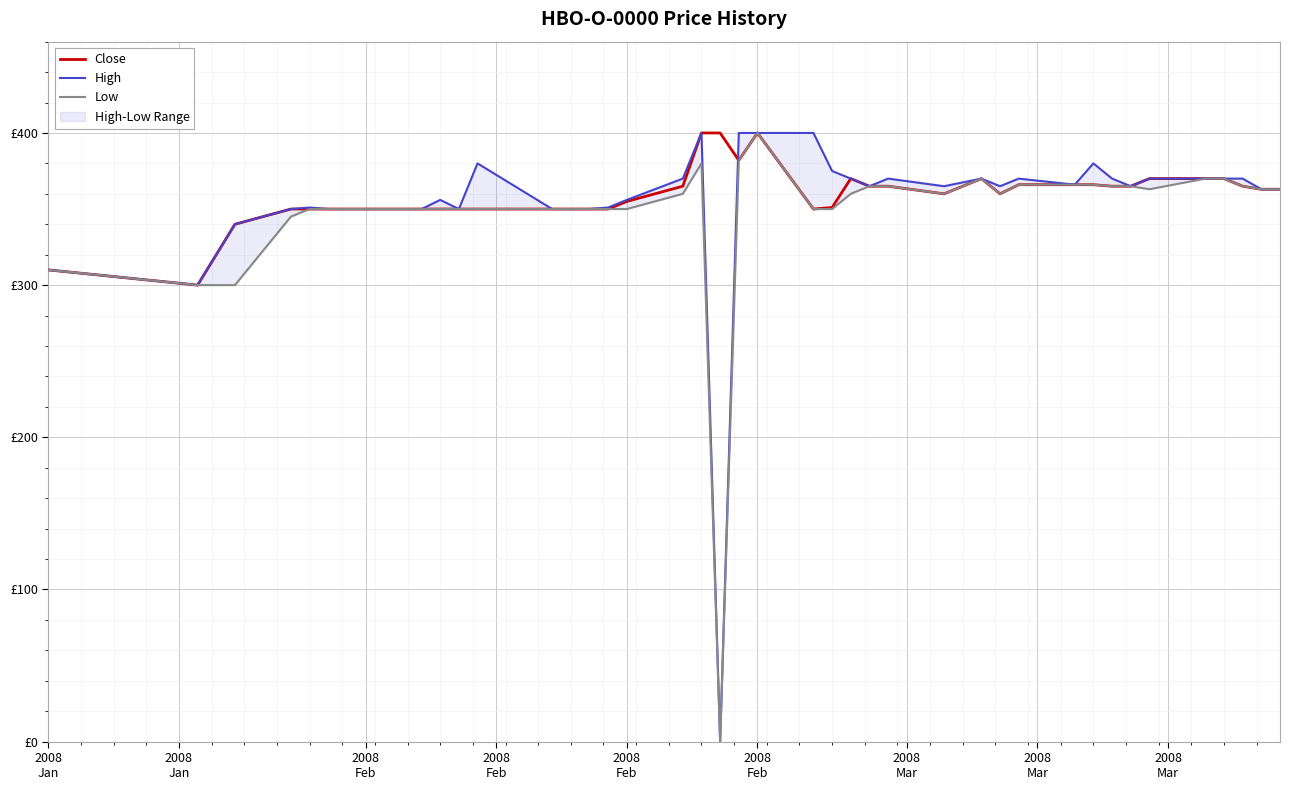

How many values in the Close series exceed 363?

18